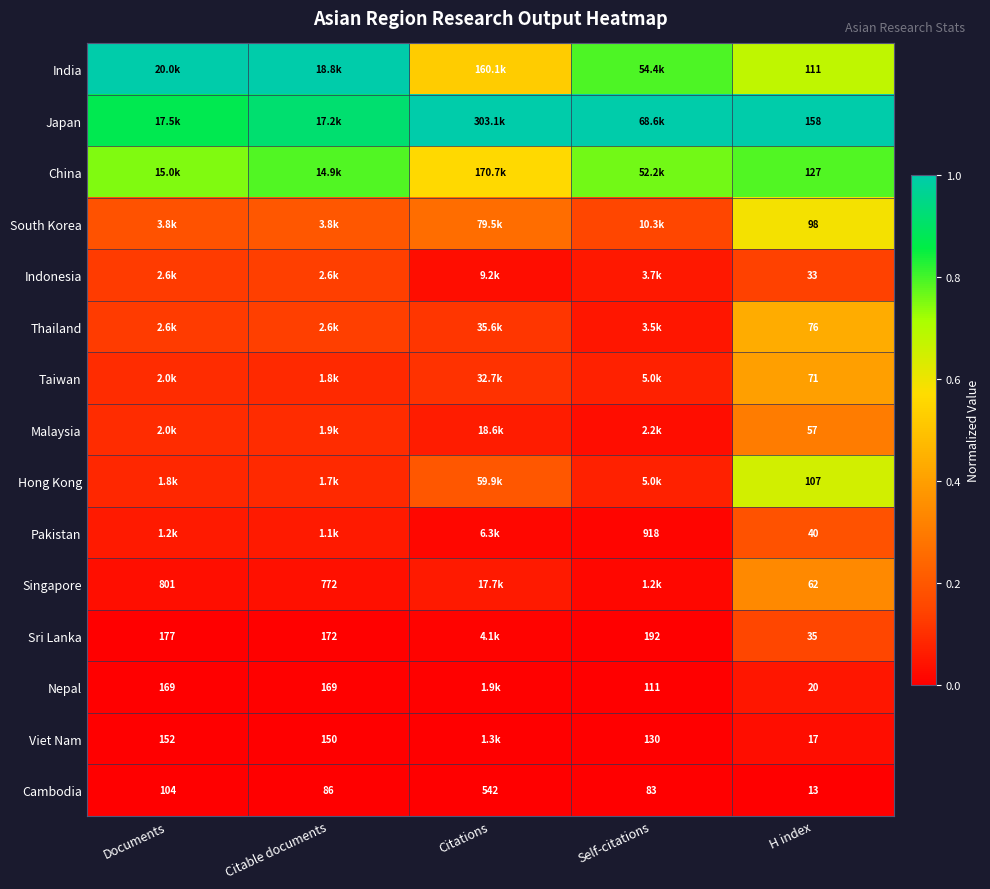

At which label does Cambodia reach its minimum?

H index